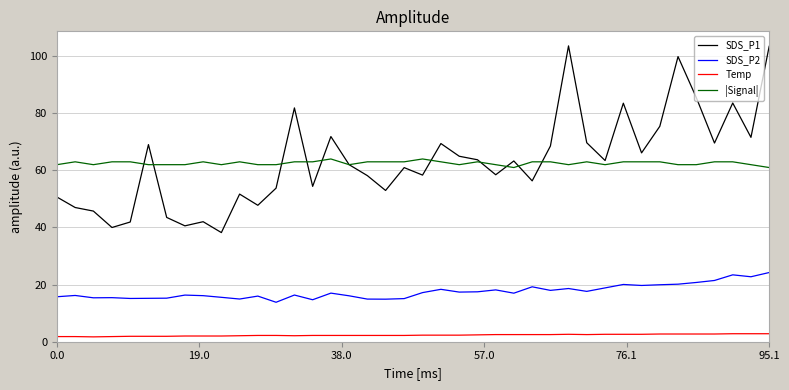

Which series has the widest spread of values?

SDS_P1